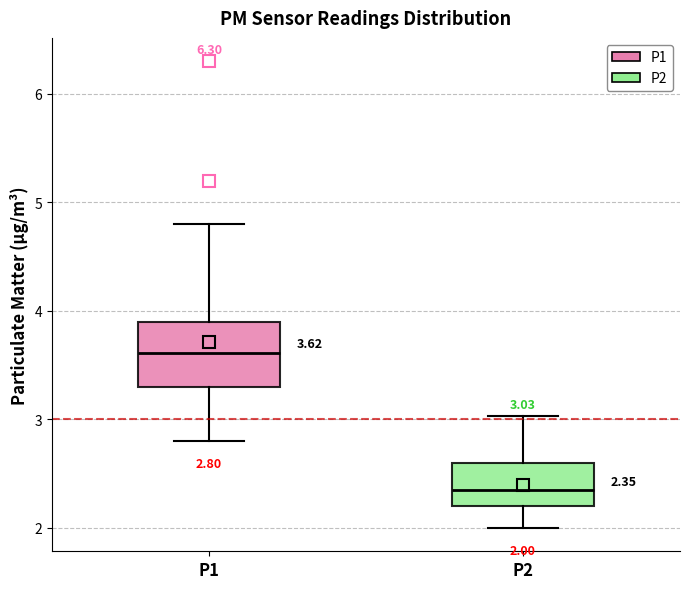

Comparing the boxes themselves (not the whiskers), which one is the tallest?

P1